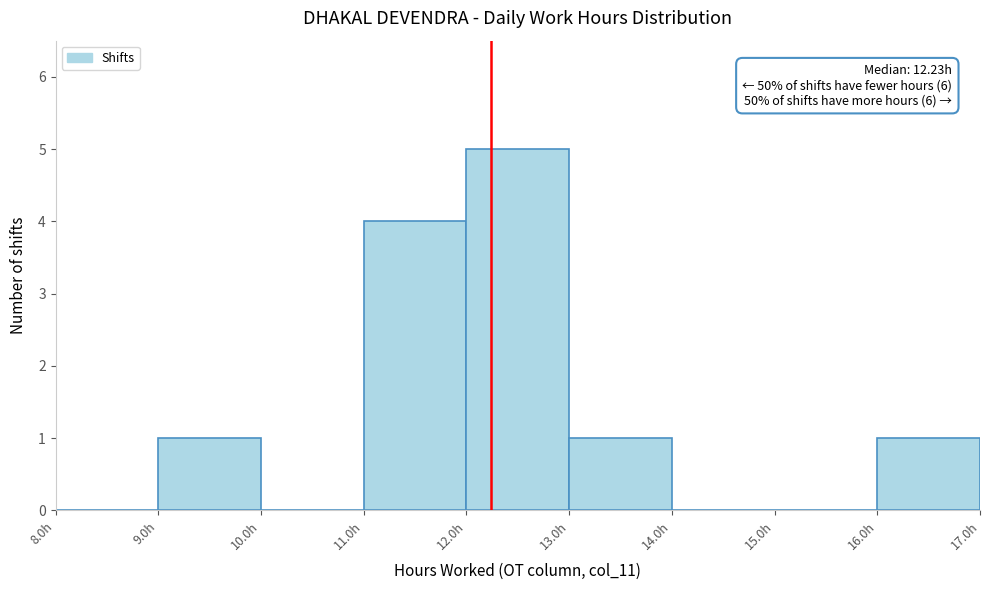

Over which range of the x-axis is the bar tallest?

12 to 13